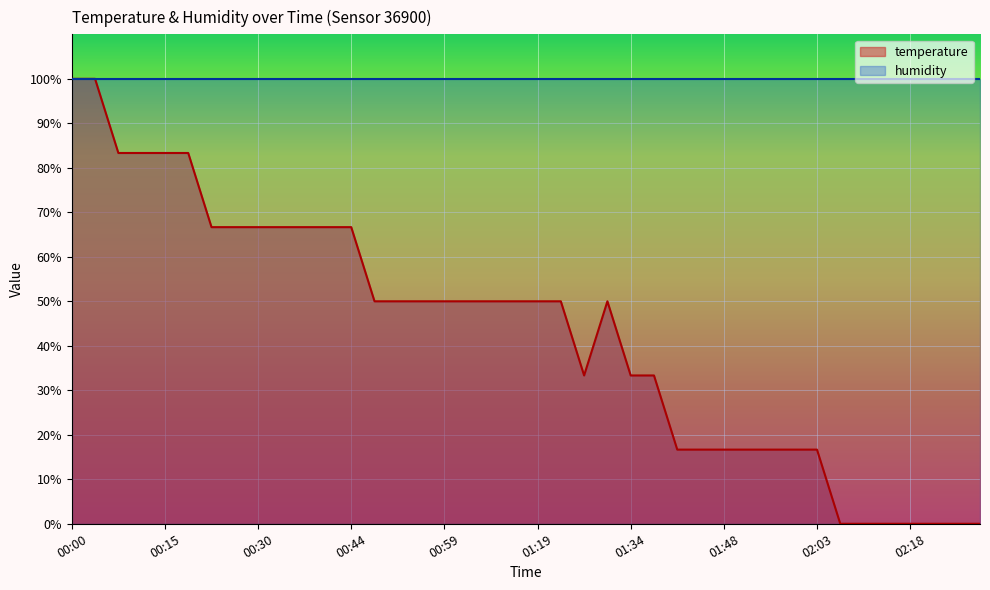

What is the average value?

42.9